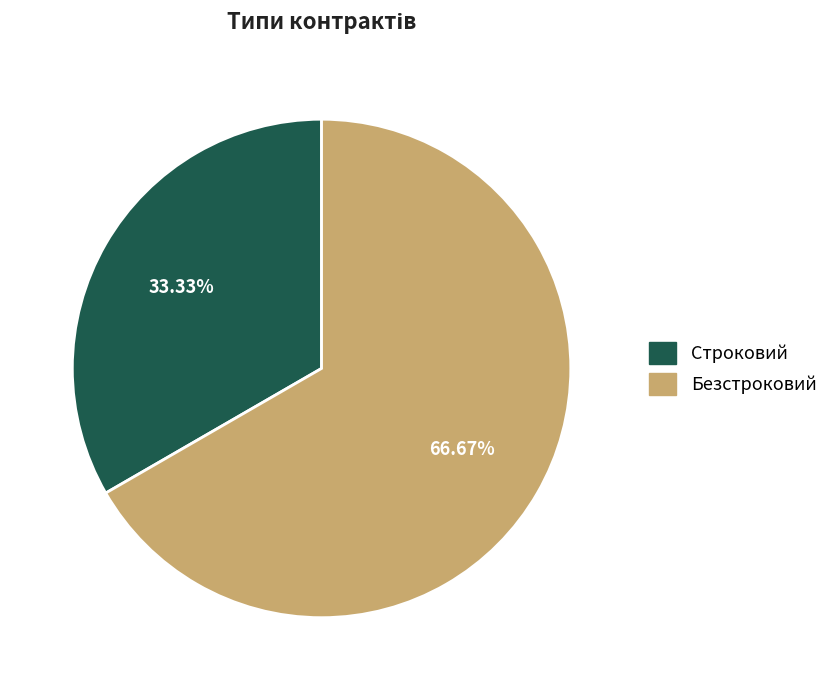

Rank the categories by value from lowest to highest.

Строковий, Безстроковий